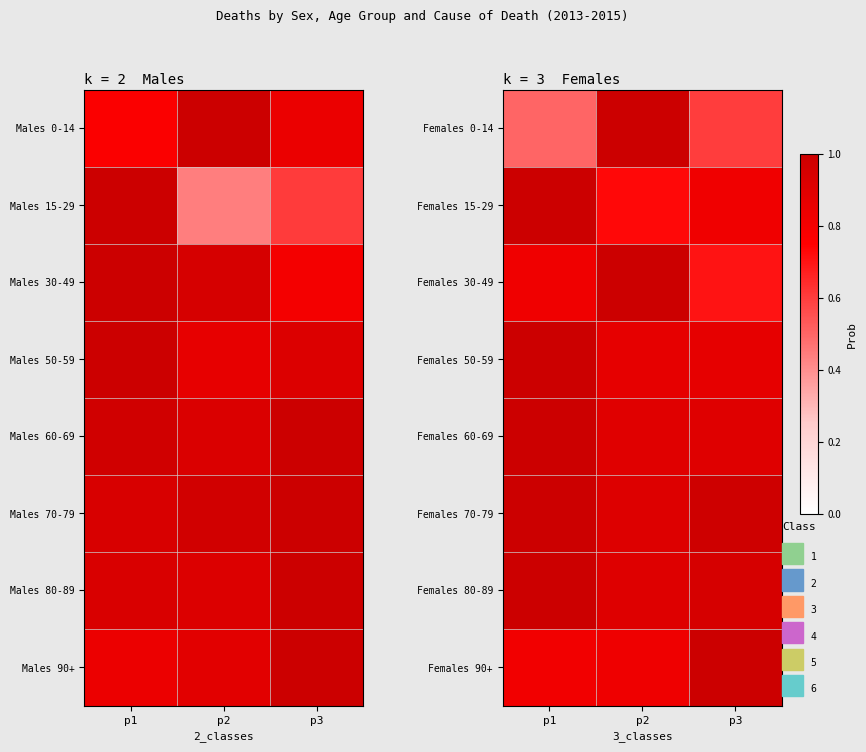

How many Females 70-79 values are between 0 and 1?

3